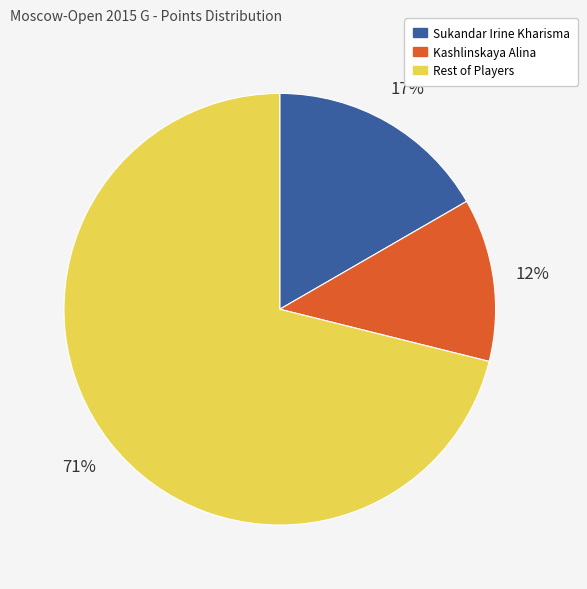

Count the number of slices in the pie.

3